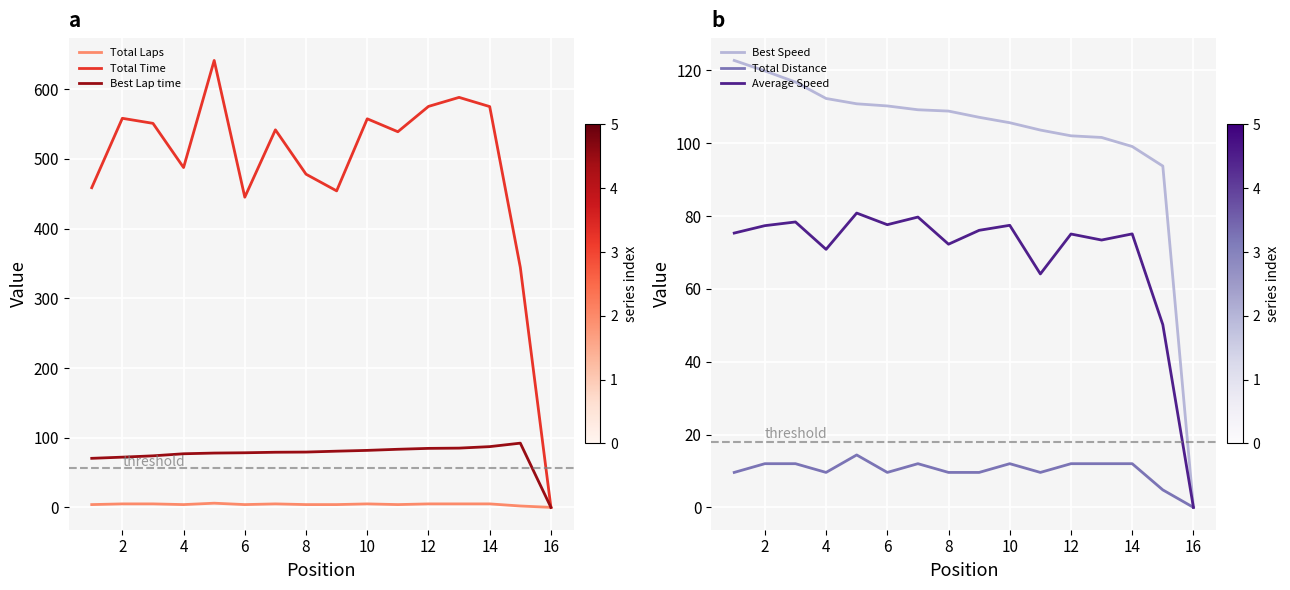

Which series has the largest total across all categories?

Total Time